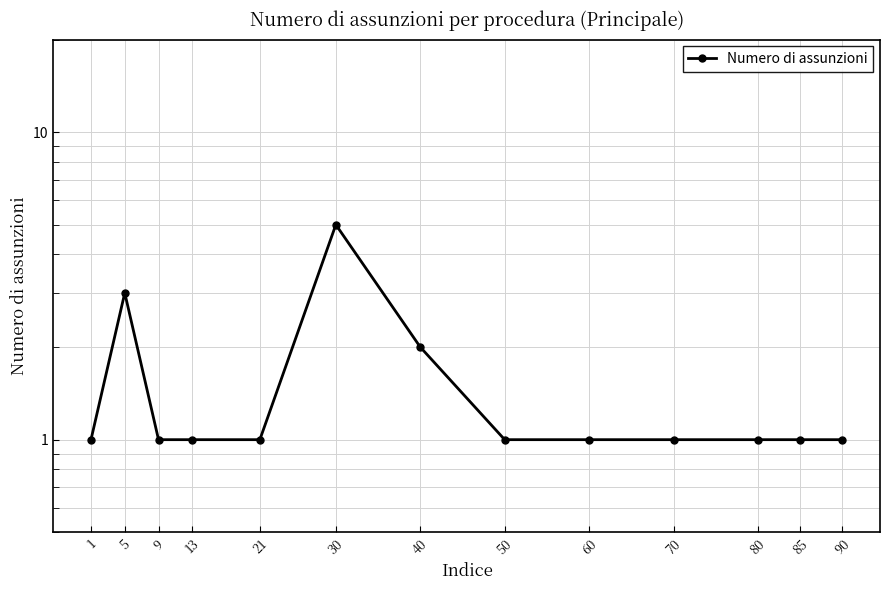

Which category has the lowest value across all series?

1